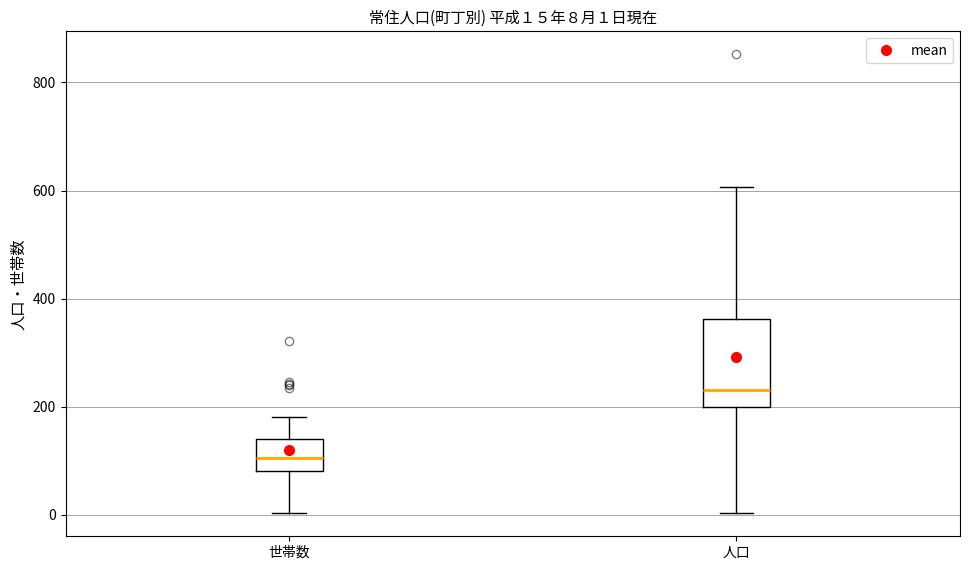

Which box has the highest median line?

人口